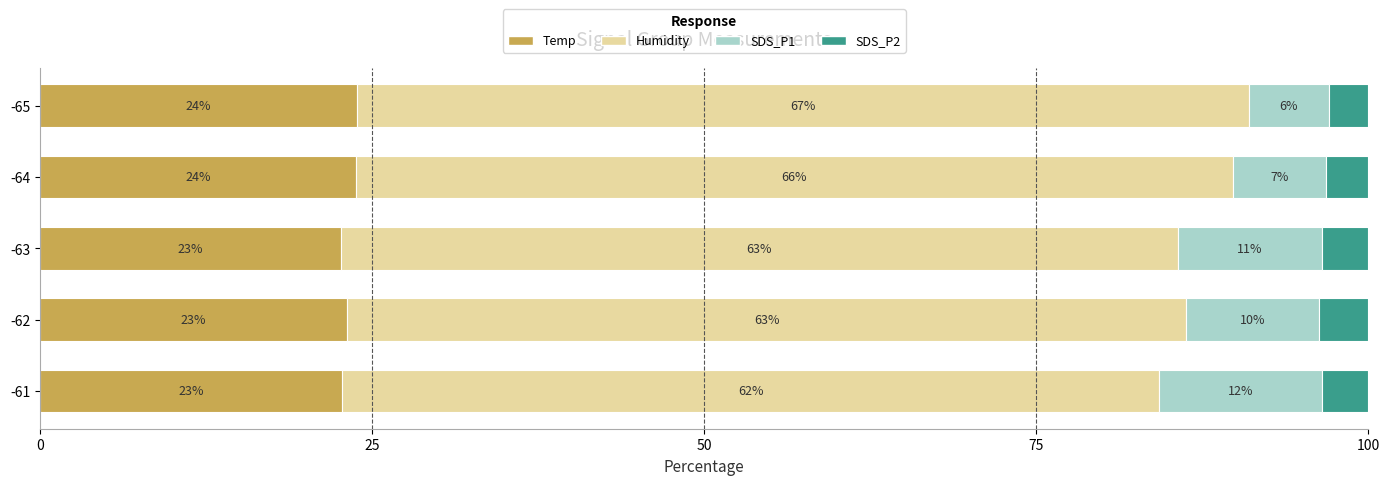

How many categories are shown in the chart?

5